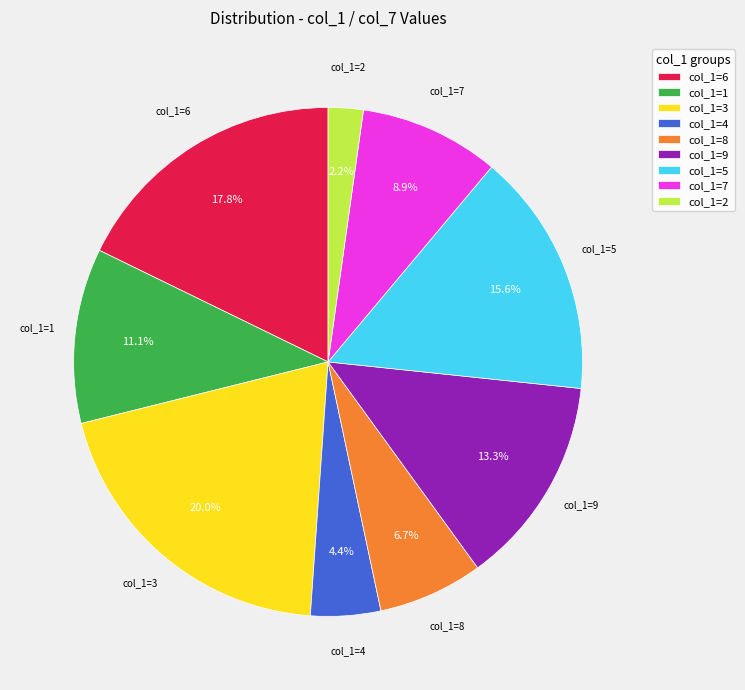

How many slices are in this pie chart?

9